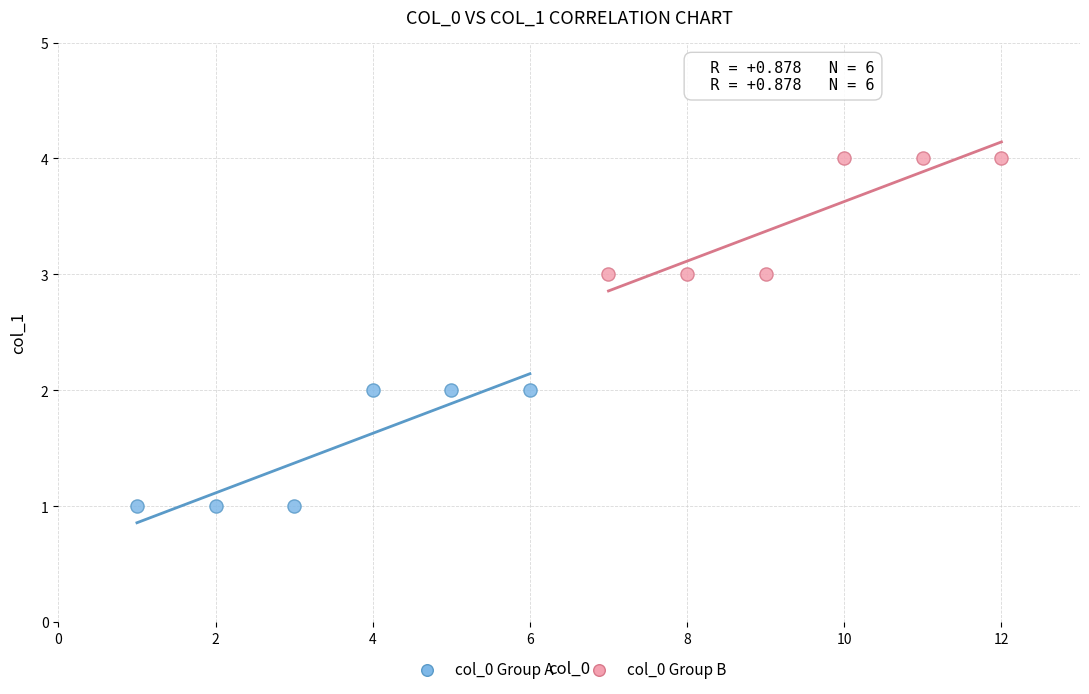

Which series reaches the minimum Y coordinate?

col_0 Group A